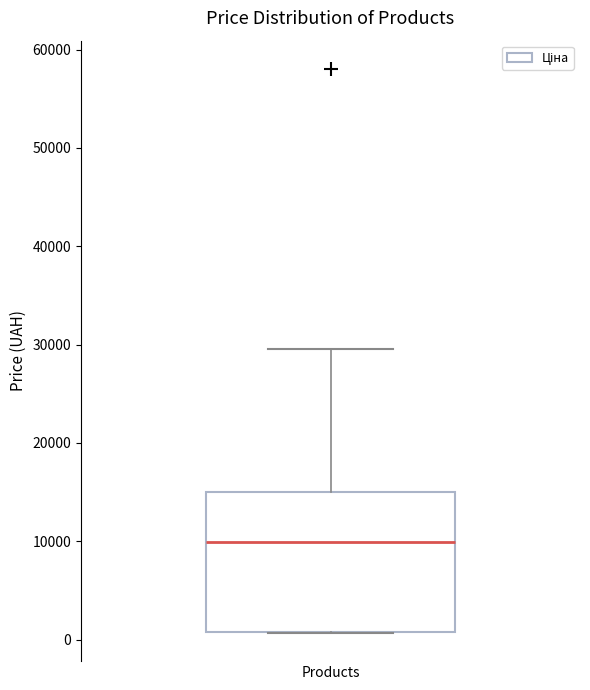

Read this box plot against the y-axis: the position of the median line, the range covered by the box, and the ends of both whiskers. The values are not printed on the chart, so give them approximately, as read against the axis.

median 10000, box 1000 to 15000, whiskers 1000 to 30000